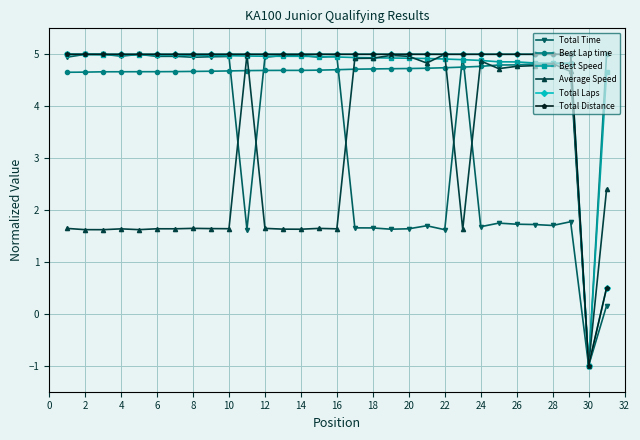

What is the maximum value for Best Speed?

5.0